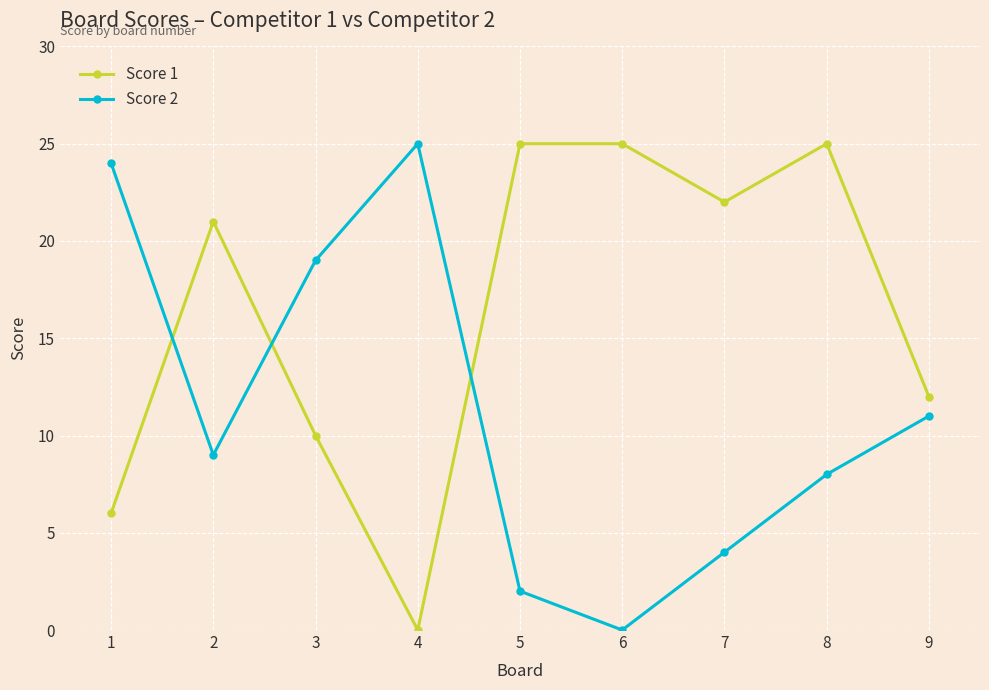

True or false: Score 2 has a value of 24 at 1.

True